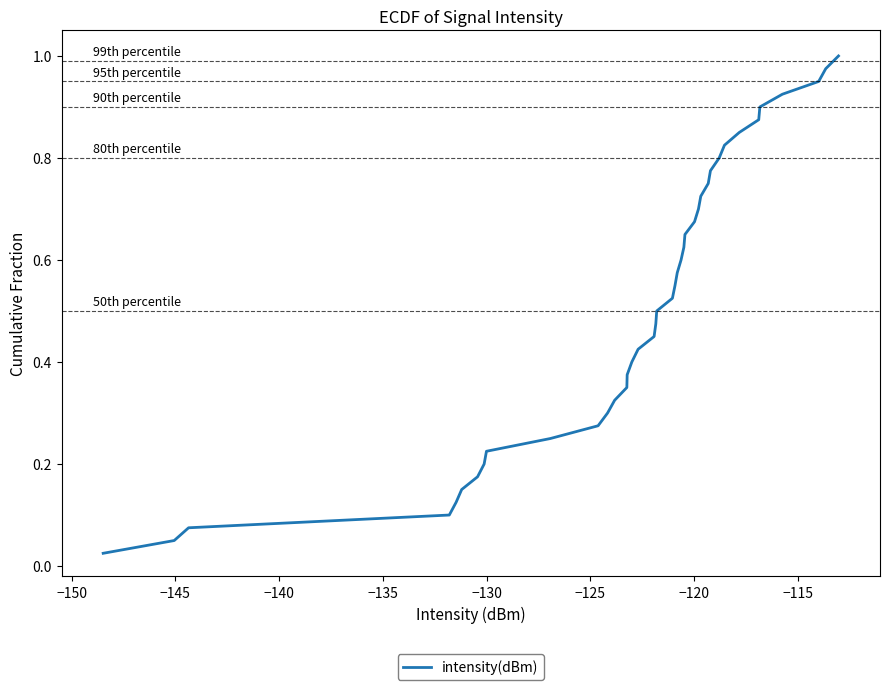

Does the chart display data point markers on the line(s)?

No